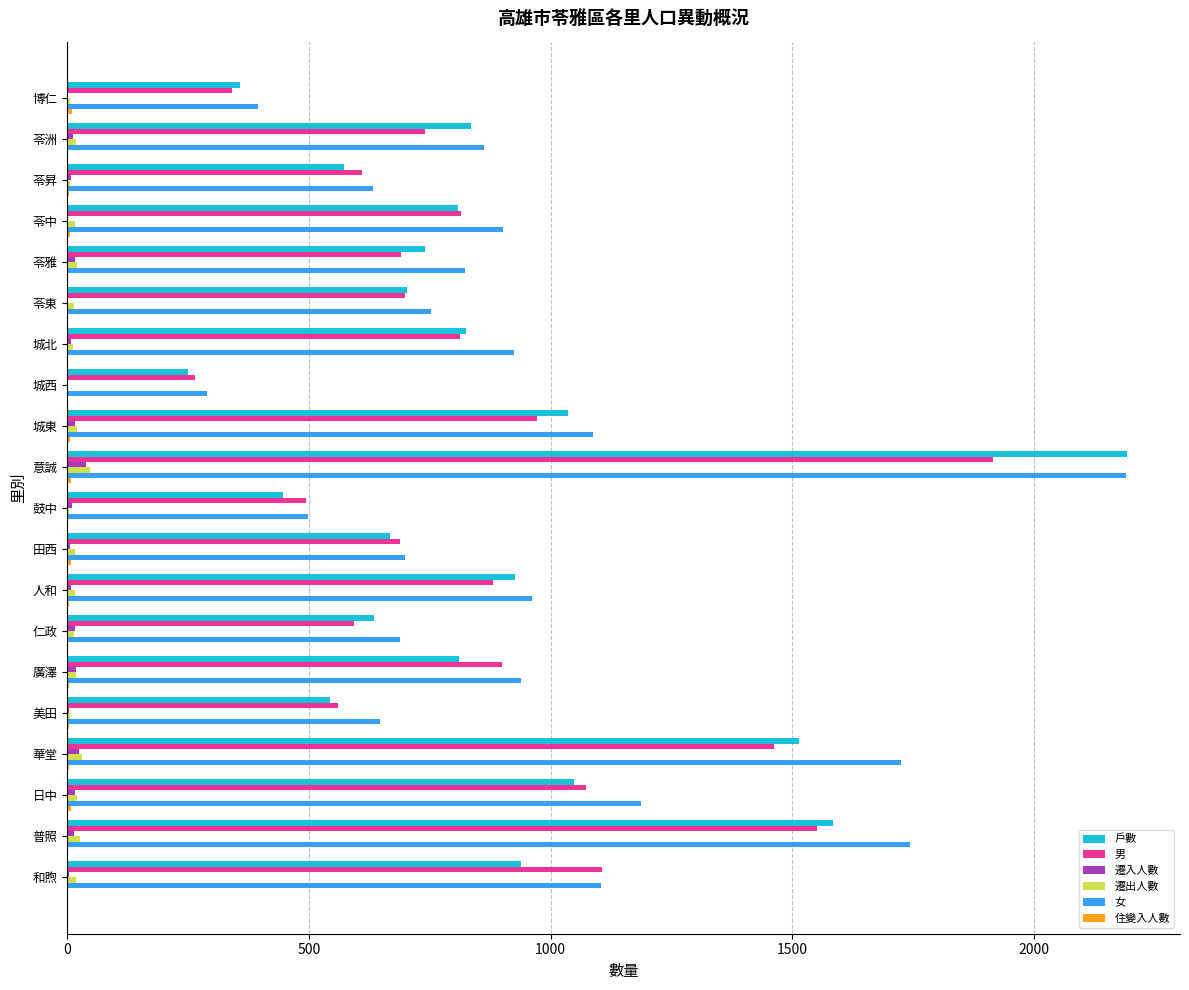

Is the value of 戶數 at 仁政 greater than the value of 男 at 苓東?

No